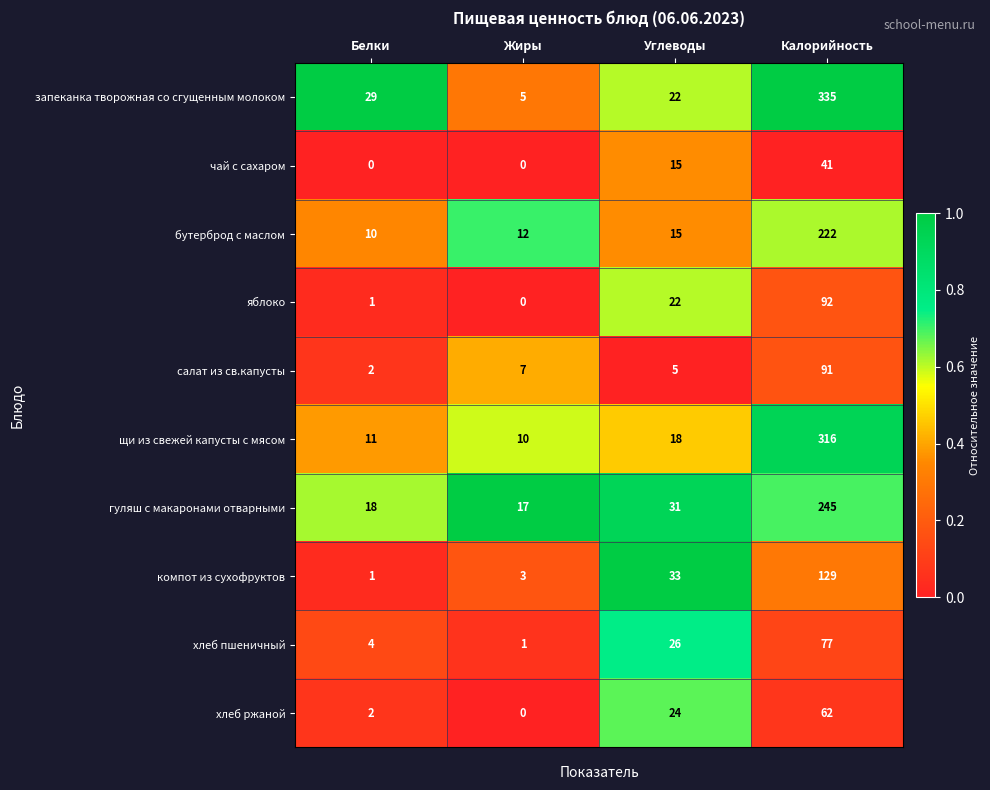

Which series has the largest total across all categories?

запеканка творожная со сгущенным молоком